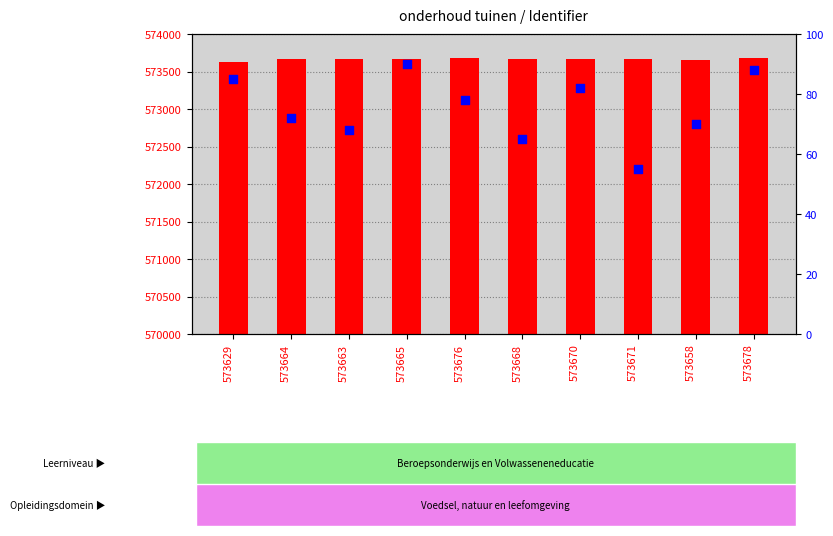

At how many categories does at least one series exceed 529153?

10